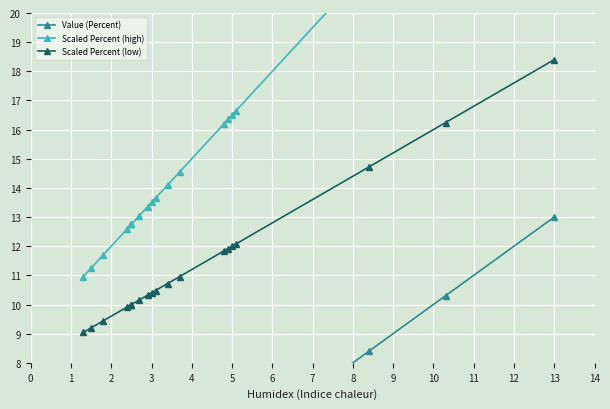

What is the smallest value displayed?

1.3